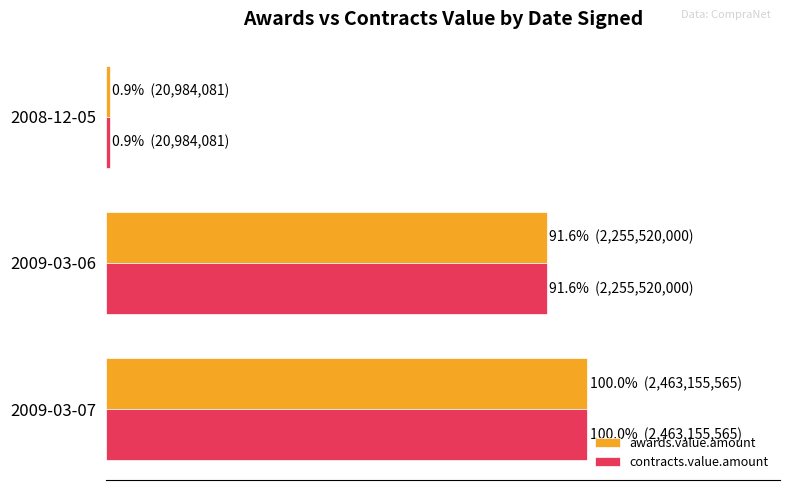

What is the sum of all awards.value.amount values?

192.4